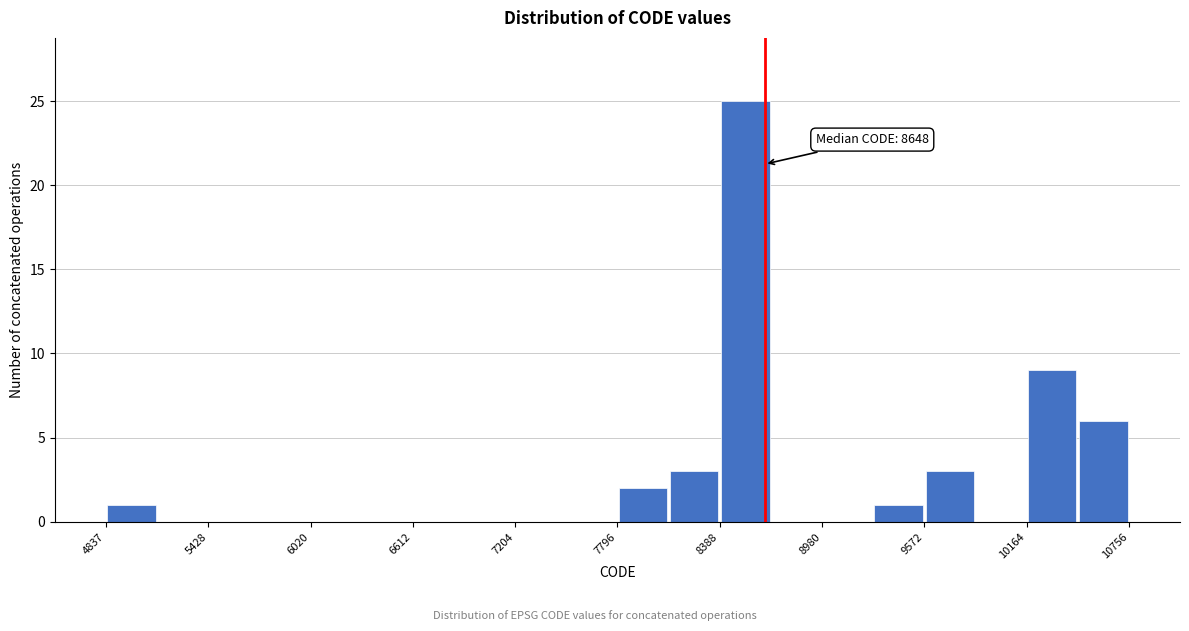

Around what value on the x-axis is the tallest bar? Give the approximate position of its centre, as read against the axis.

8500